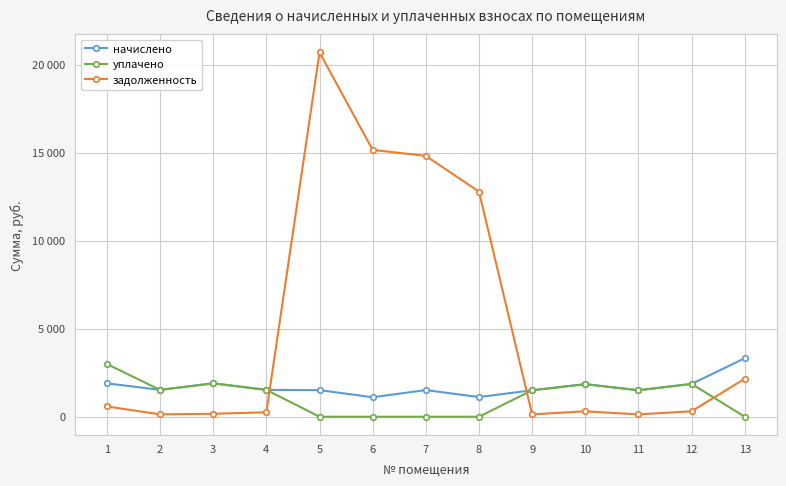

What are all the series names shown in the legend?

начислено, уплачено, задолженность